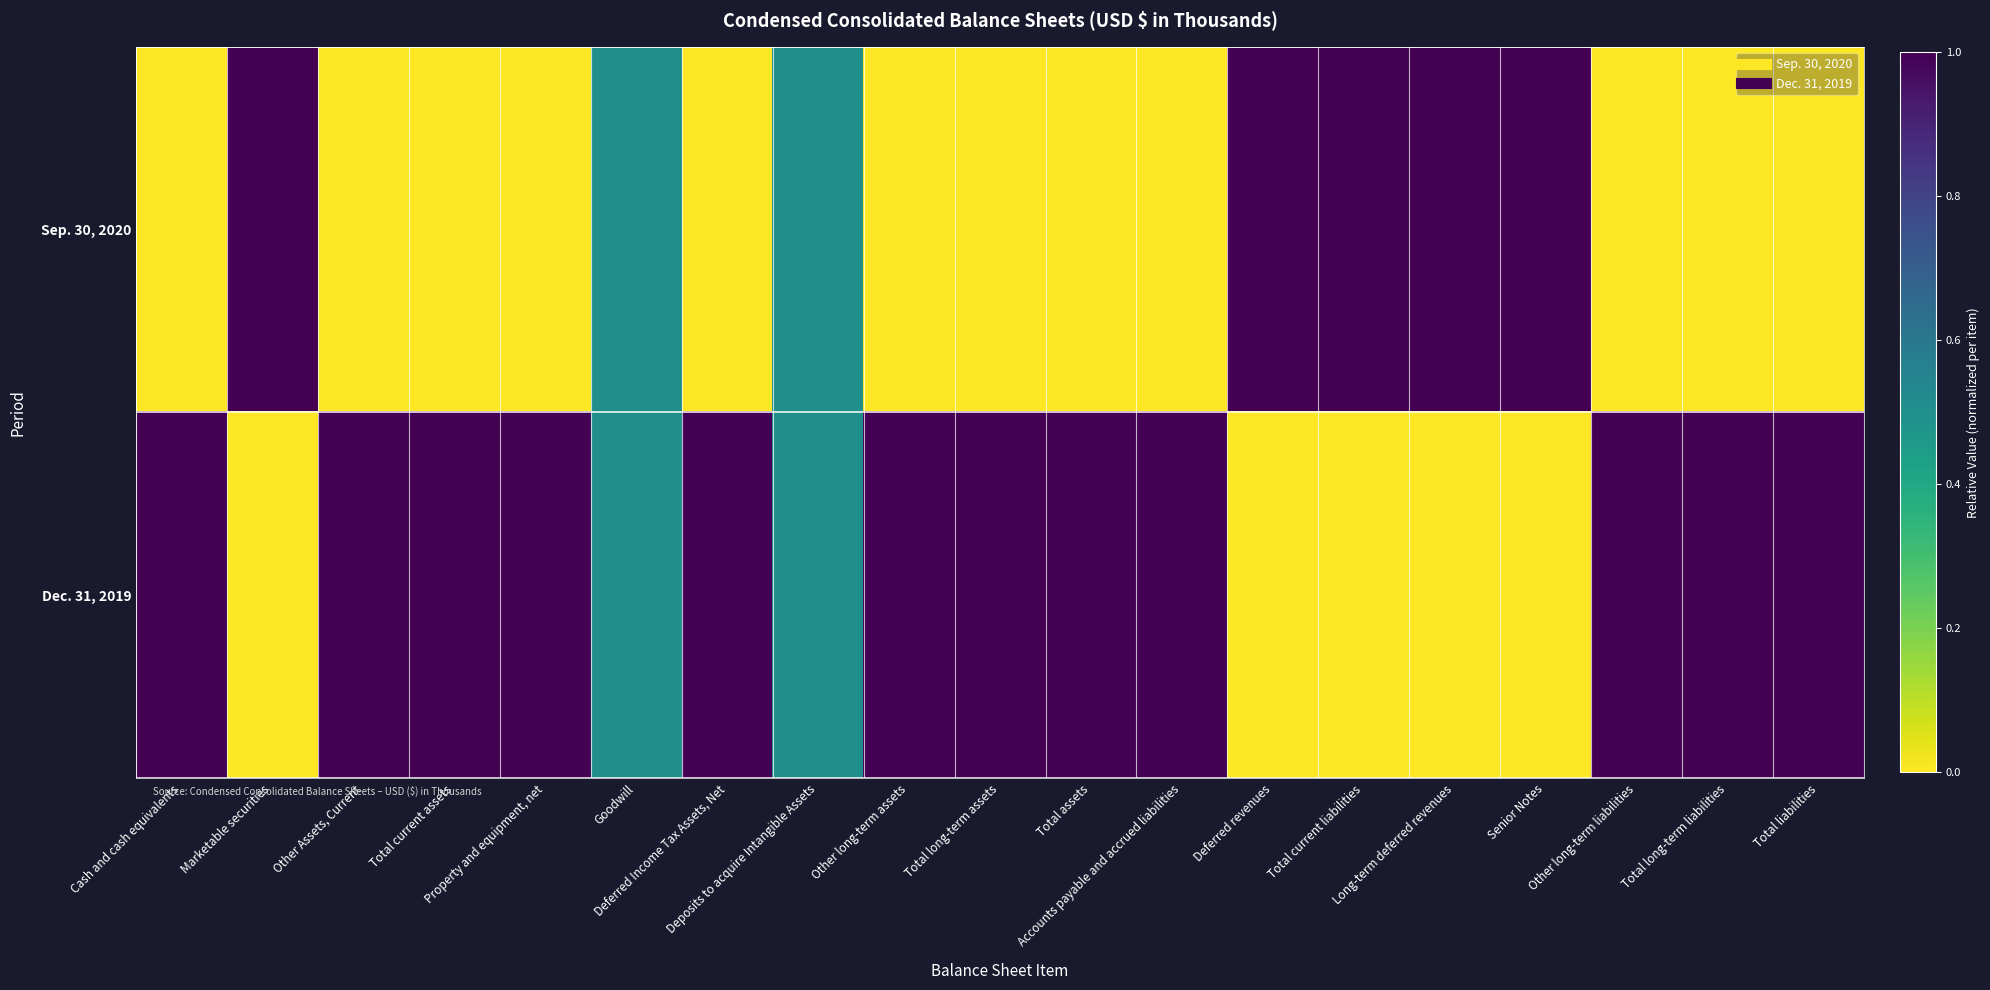

What is the difference between the highest and lowest values at Total long-term assets?

1.0